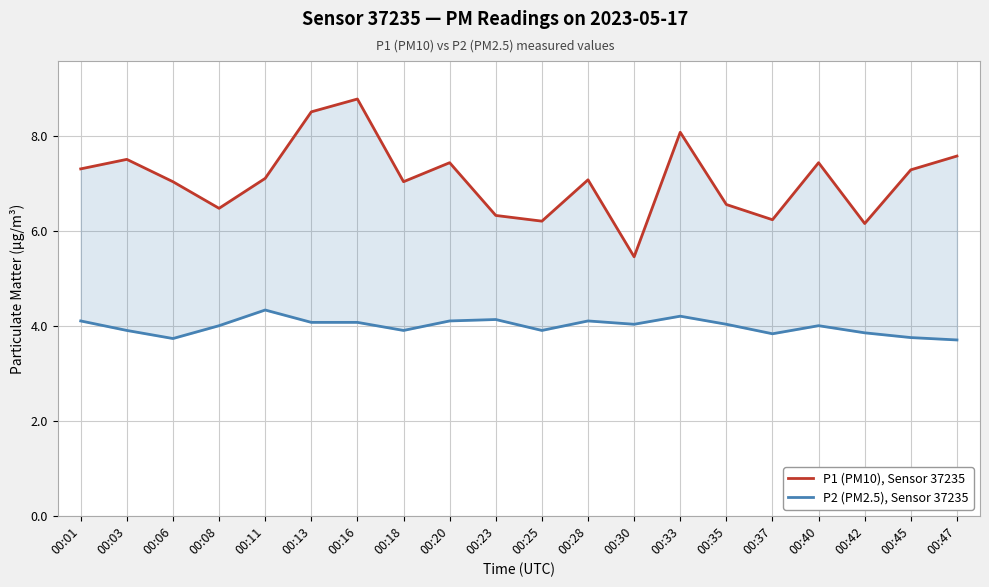

True or false: P1 (PM10), Sensor 37235 and P2 (PM2.5), Sensor 37235 cross at least once.

False